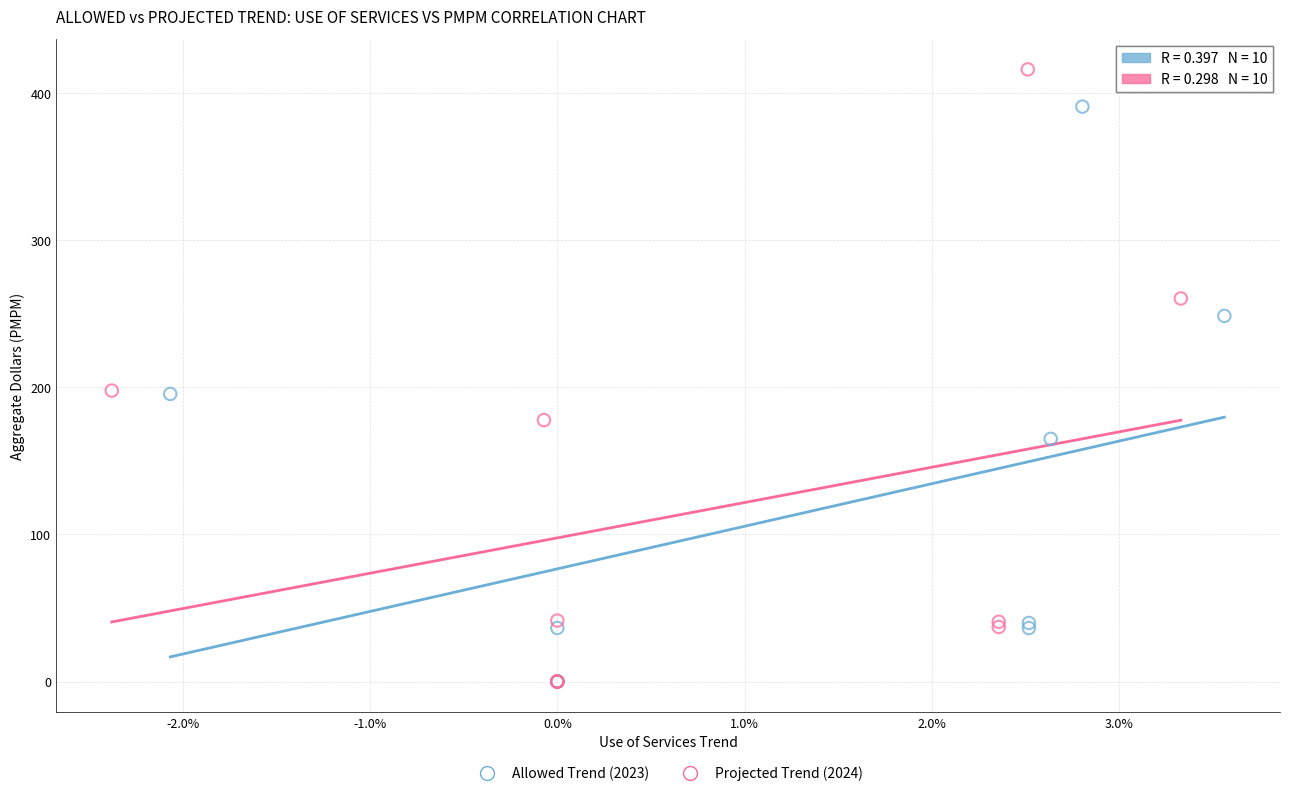

Which series has the largest Y range (max minus min)?

Projected Trend (2024)